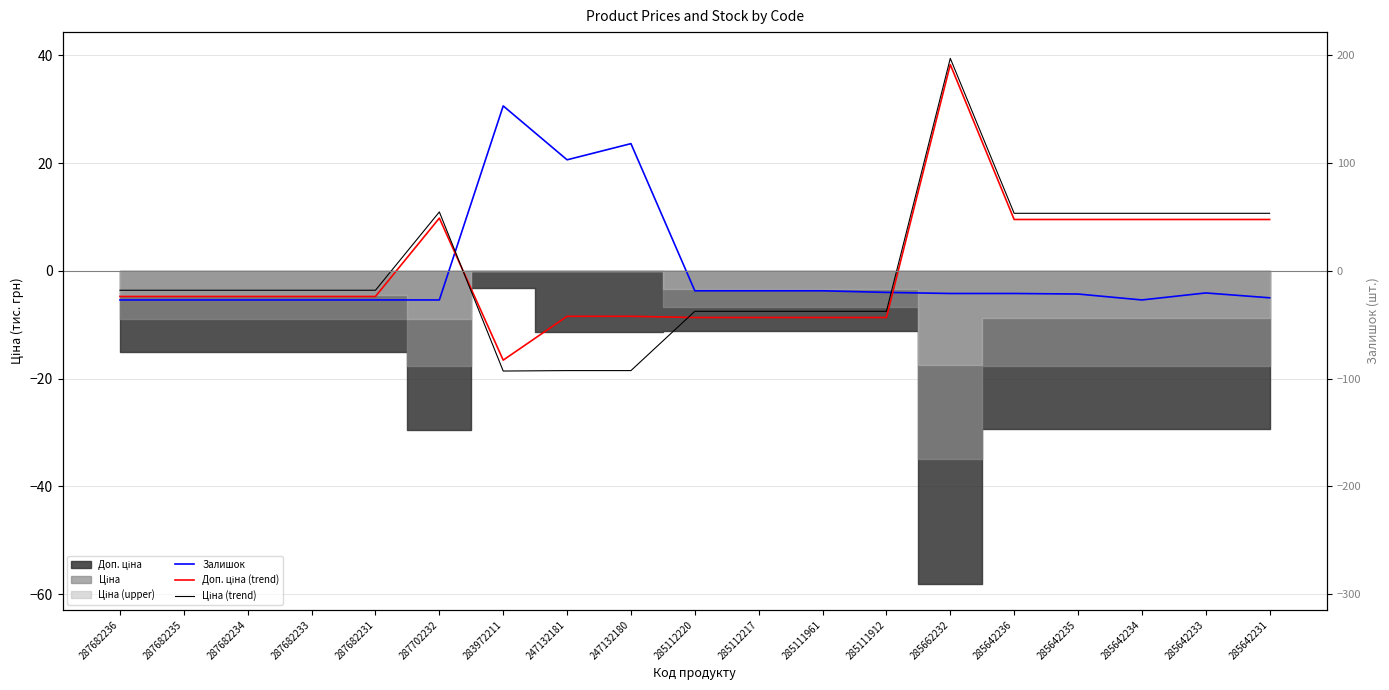

The Доп. ціна (trend) series shows 9.5 at 285642233. True or false?

True